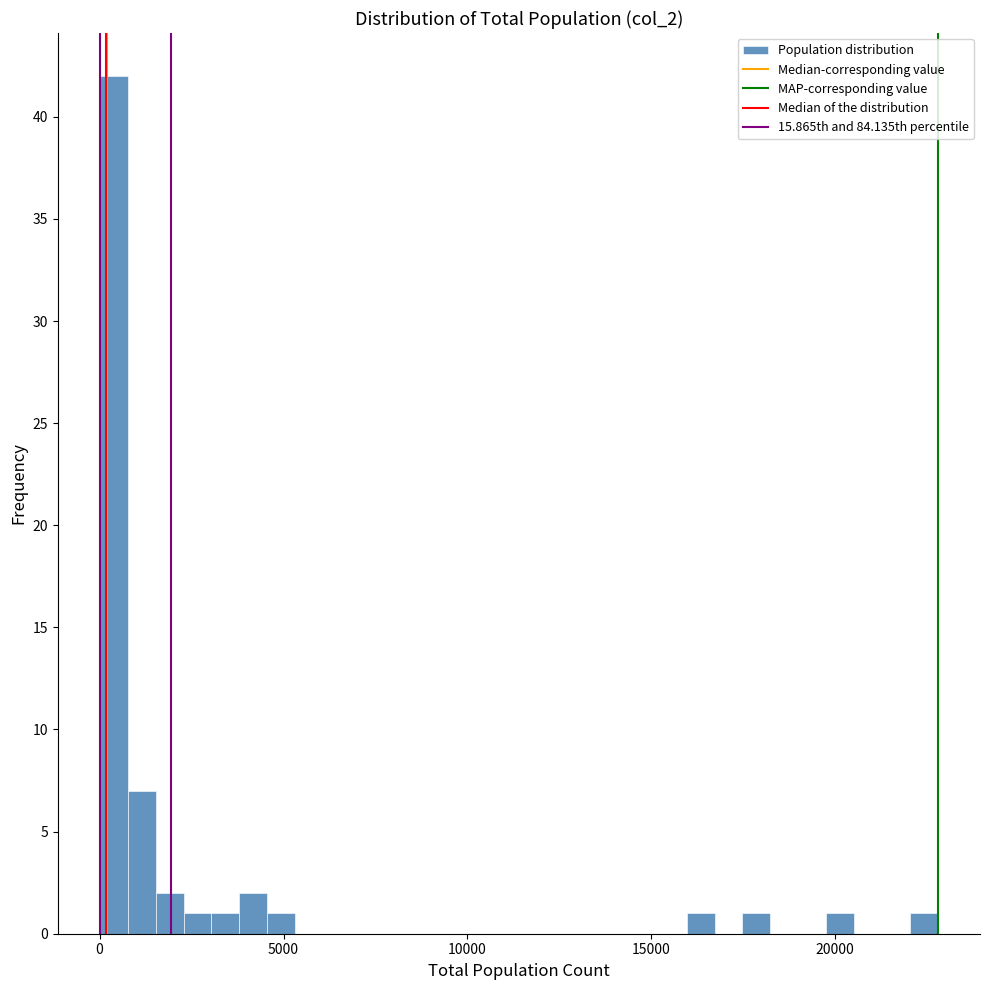

Read against the x-axis, roughly where is the centre of the tallest bar?

500